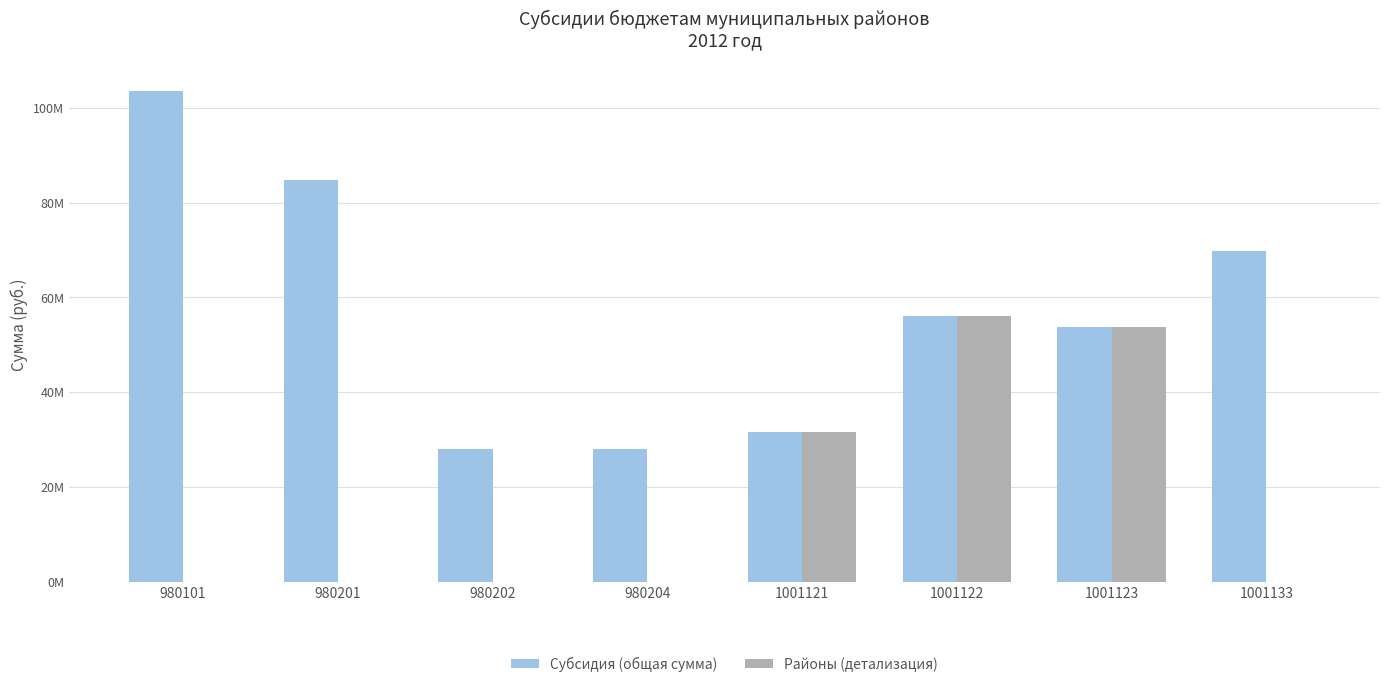

Which series has the largest total across all categories?

Субсидия (общая сумма)